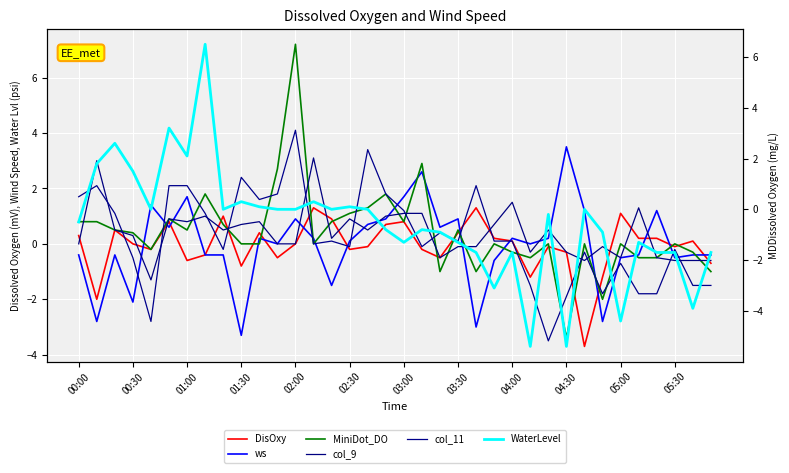

What is the spread (max minus min) of values at 14?

2.4